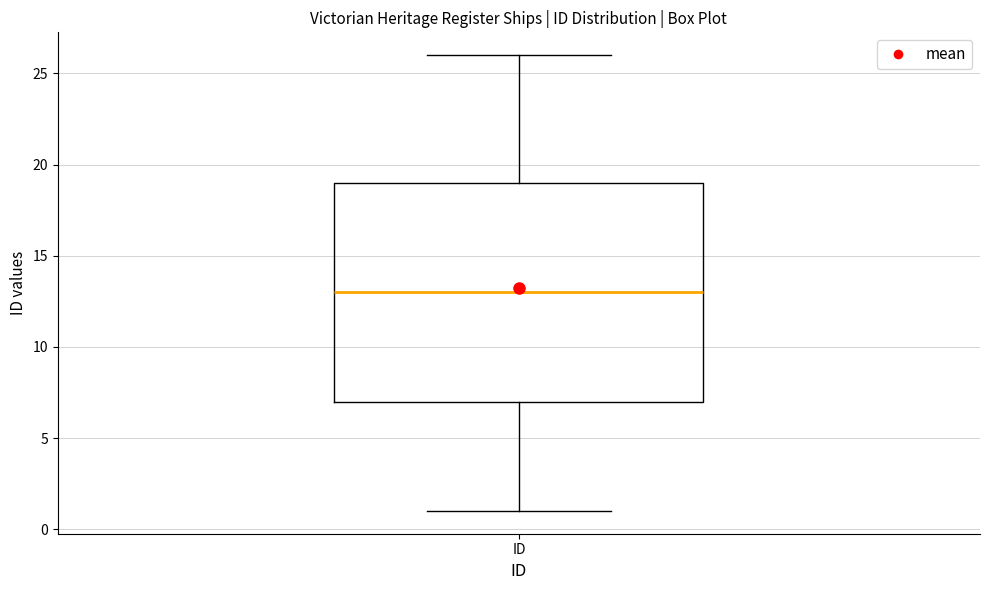

Transcribe this box plot: give where the median line is, the range the box spans, and where the two whiskers end, as read against the y-axis. The values are not printed on the chart, so give them approximately, as read against the axis.

median 13, box 7 to 19, whiskers 1 to 26